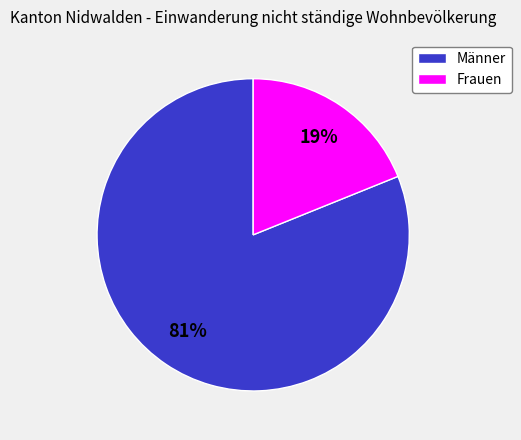

Which slice is the smallest?

Frauen